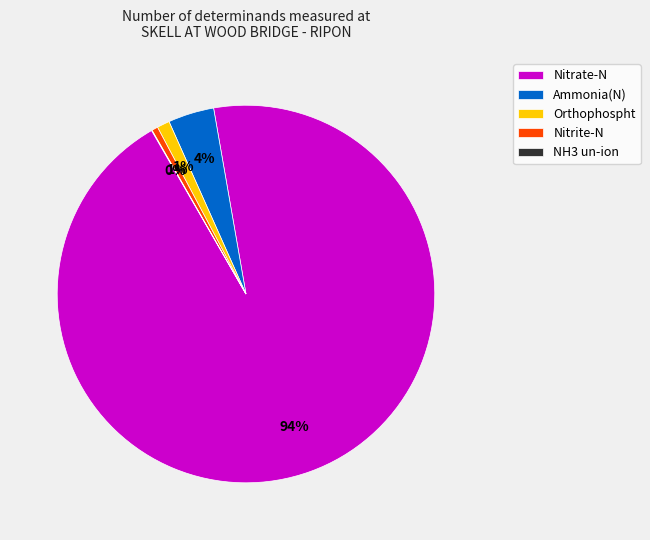

Which category has the biggest portion of the pie?

Nitrate-N